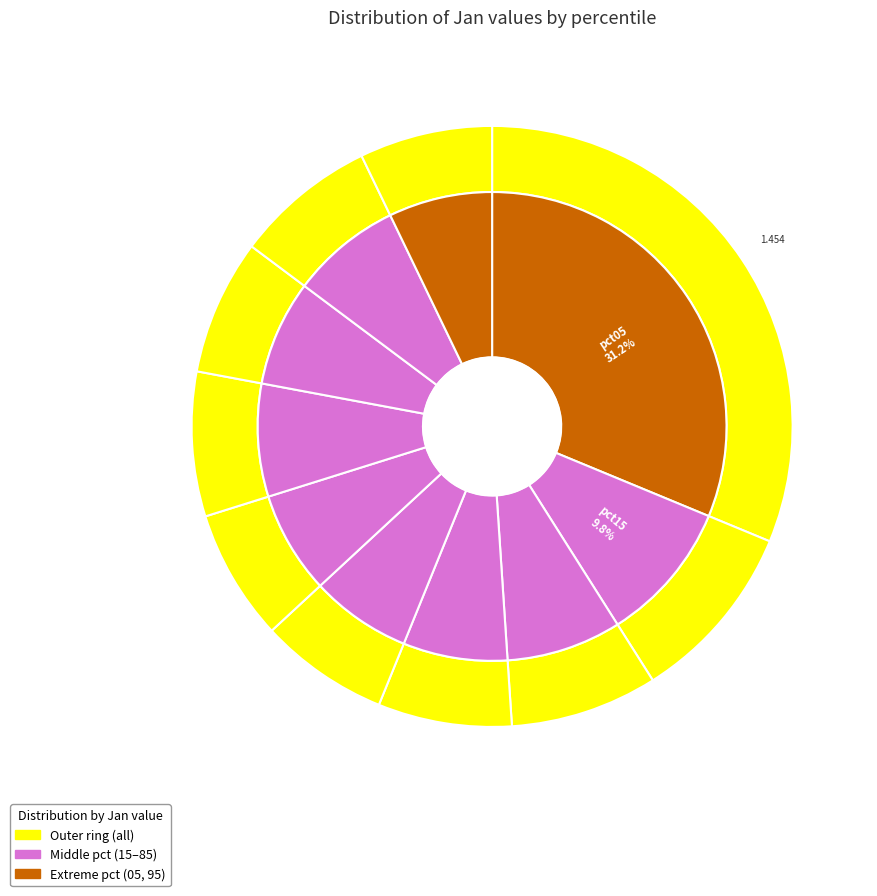

Do pct55 and pct05 together represent more than half of the pie?

No